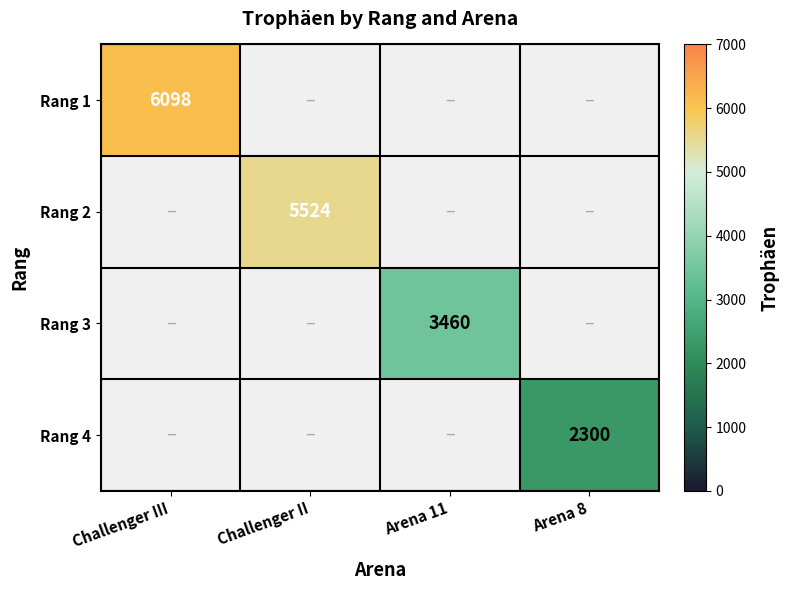

The Rang 3 series shows 3460 at Arena 11. True or false?

True